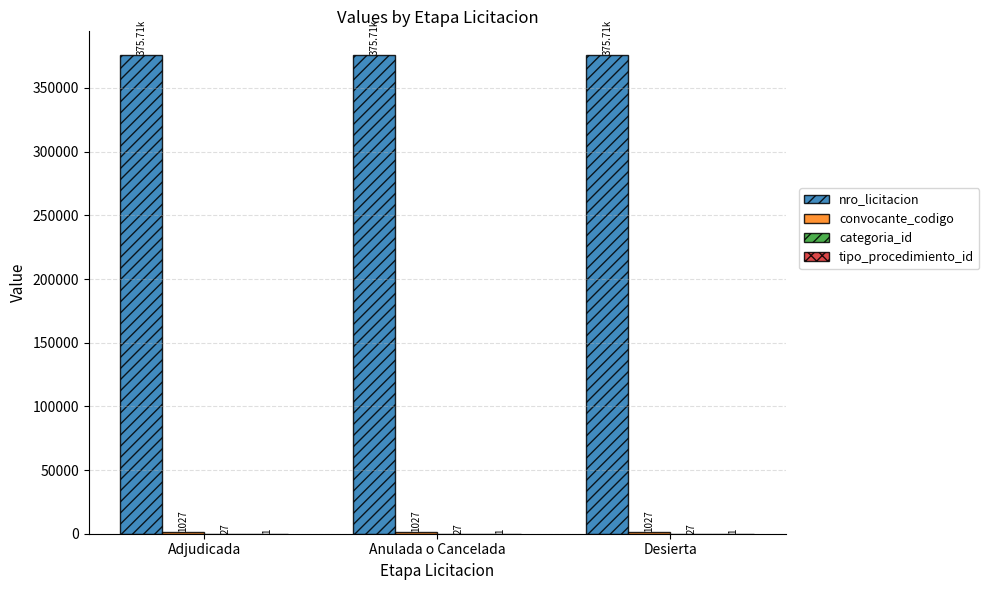

What is the total value across all series at Desierta?

376763